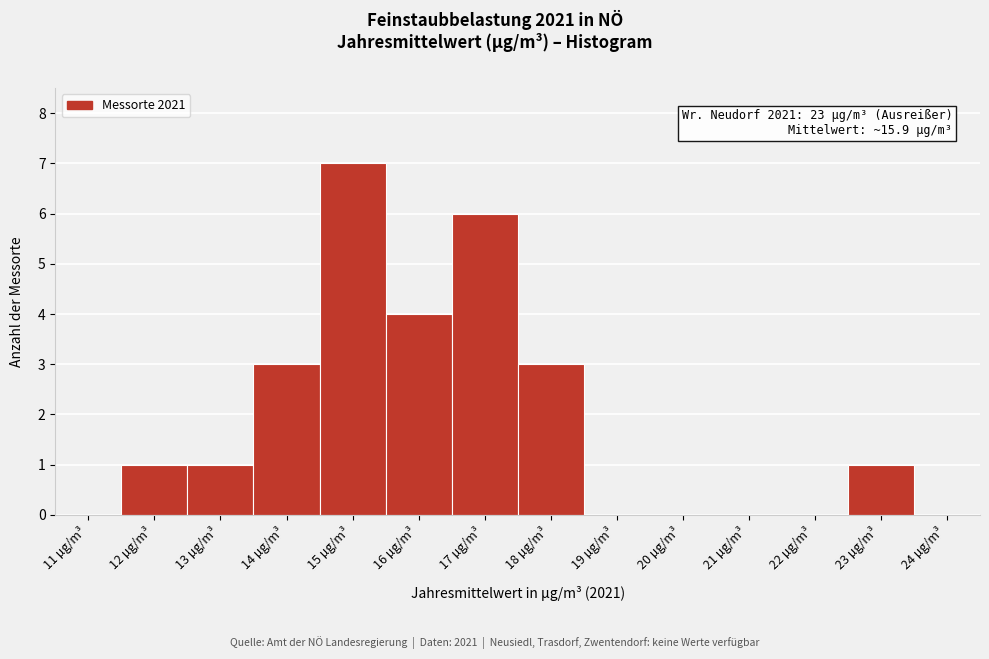

Which range on the x-axis has the tallest bar?

14.5 to 15.5